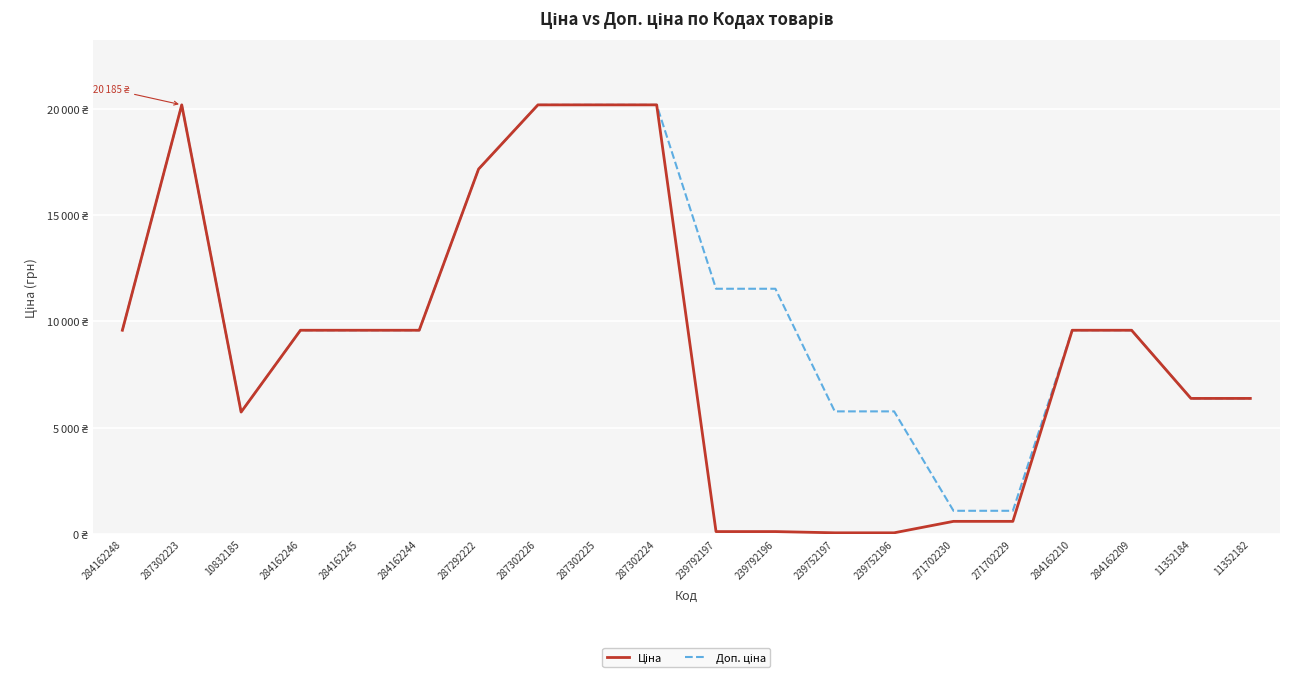

Between 287302225 and 239752196, which series saw the biggest shift?

Ціна